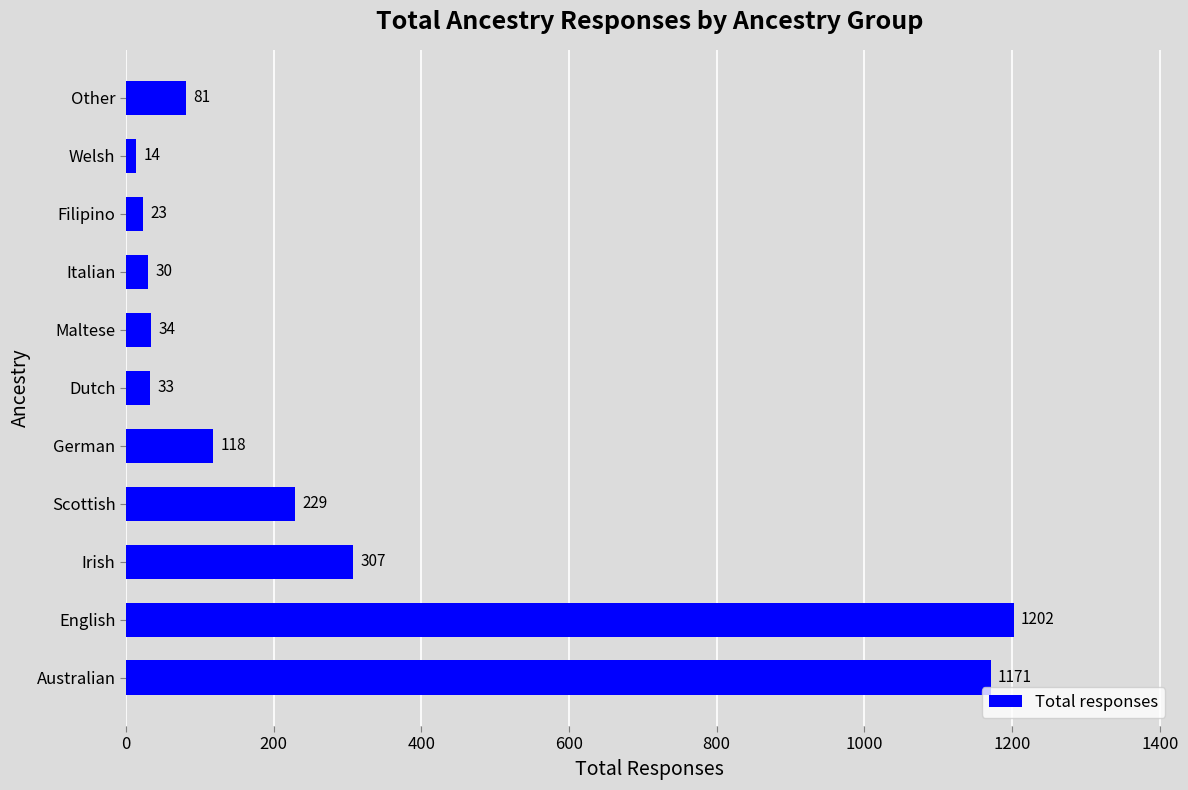

What is the average value?

295